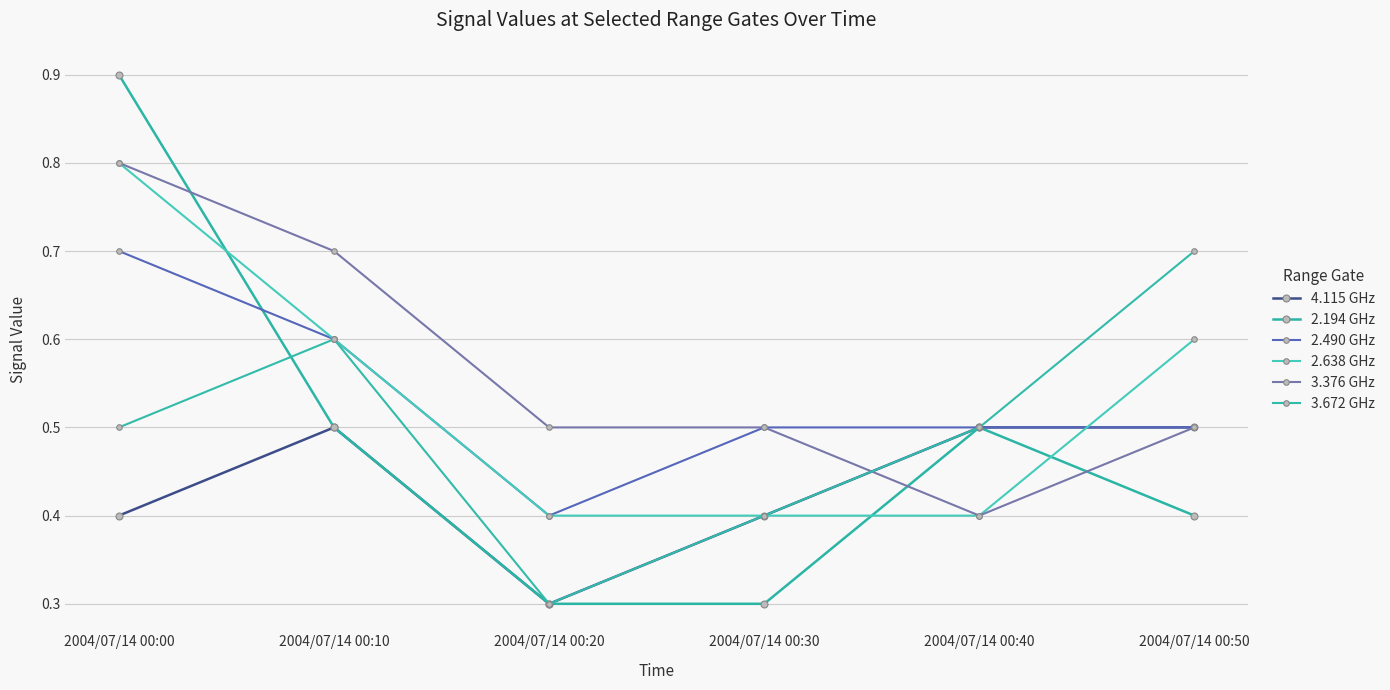

Reading left to right, what are all the values shown in this chart?

4.115 GHz: 0.4	0.5	0.3	0.4	0.5	0.5
2.194 GHz: 0.9	0.5	0.3	0.3	0.5	0.4
2.490 GHz: 0.7	0.6	0.4	0.5	0.5	0.5
2.638 GHz: 0.8	0.6	0.4	0.4	0.4	0.6
3.376 GHz: 0.8	0.7	0.5	0.5	0.4	0.5
3.672 GHz: 0.5	0.6	0.3	0.4	0.5	0.7